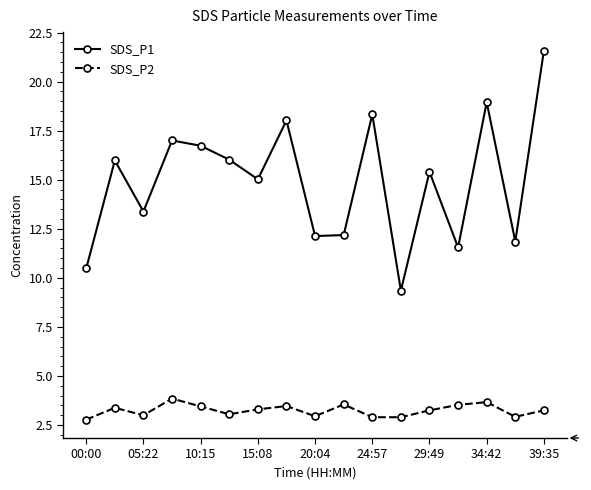

How many interior local peaks does the SDS_P1 series have?

6